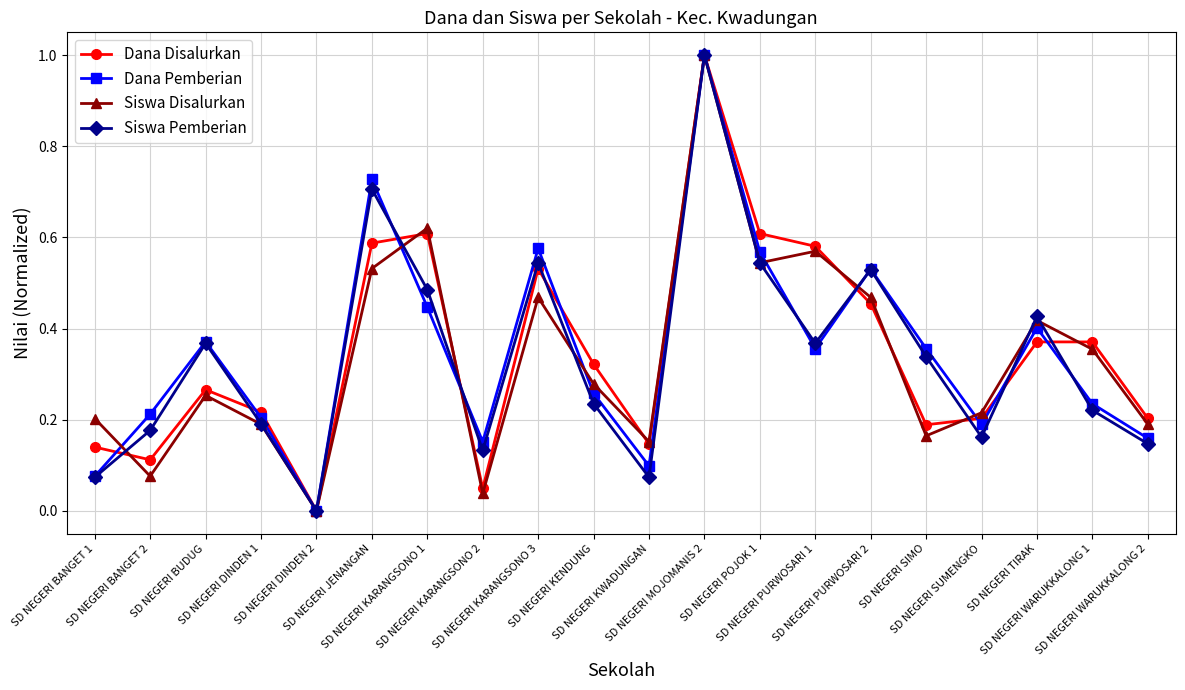

In Siswa Pemberian, how many points are lower than both neighbors (excluding endpoints)?

5